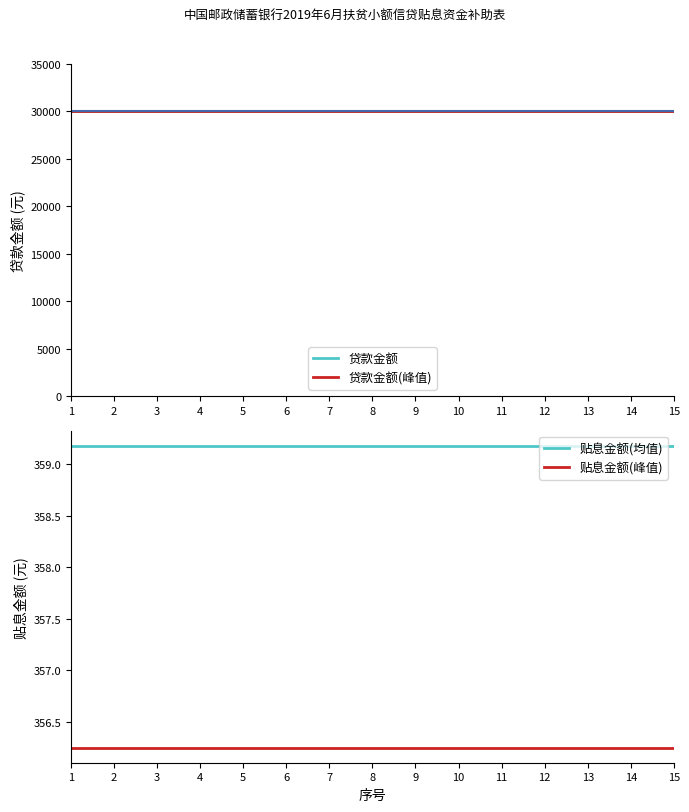

Which has a higher value, 2 or 5?

2